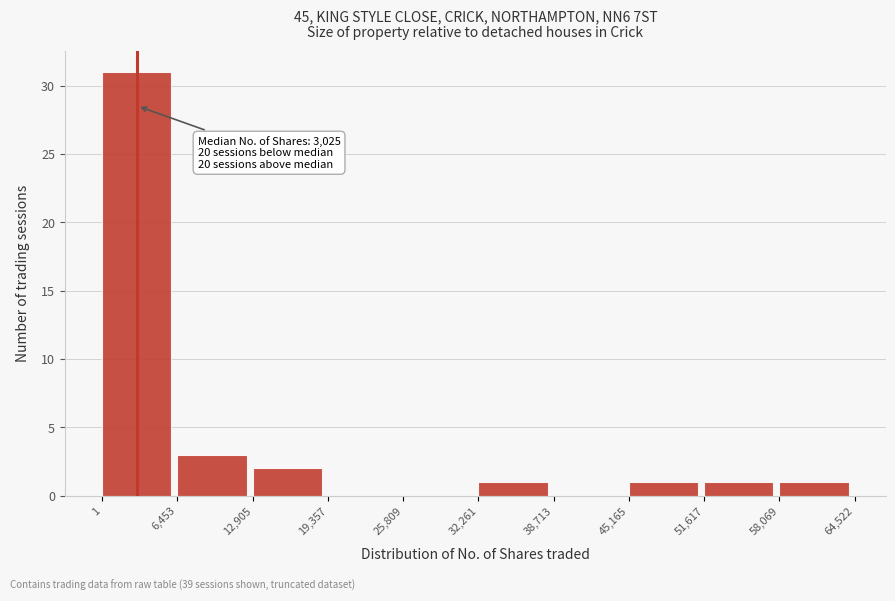

Over which range of the x-axis is the bar tallest?

1 to 6,453